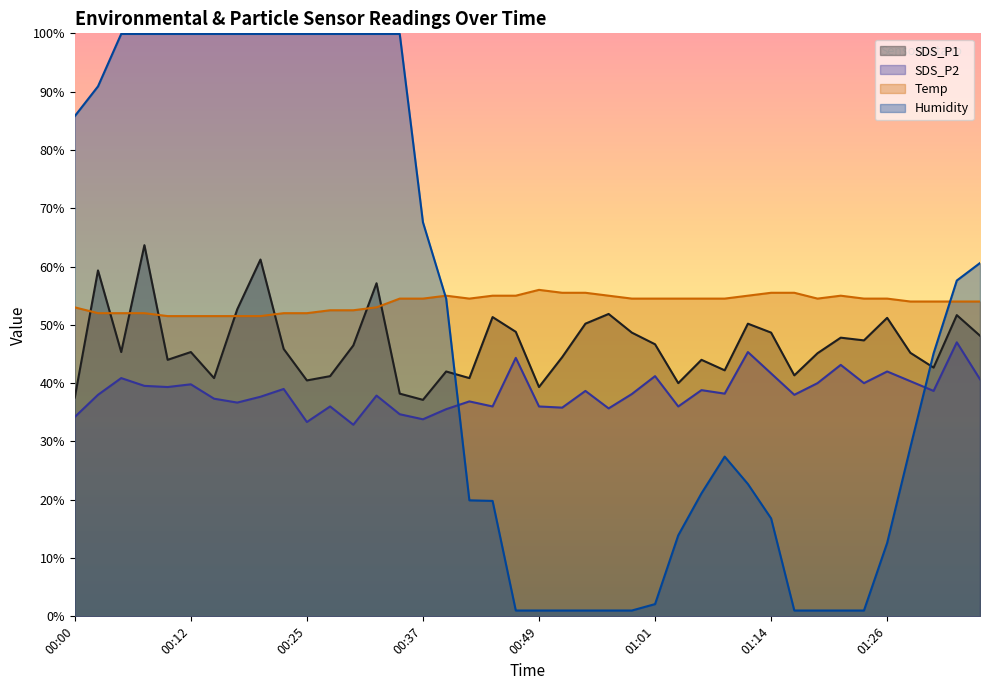

How many data points in Humidity are less than 45?

20